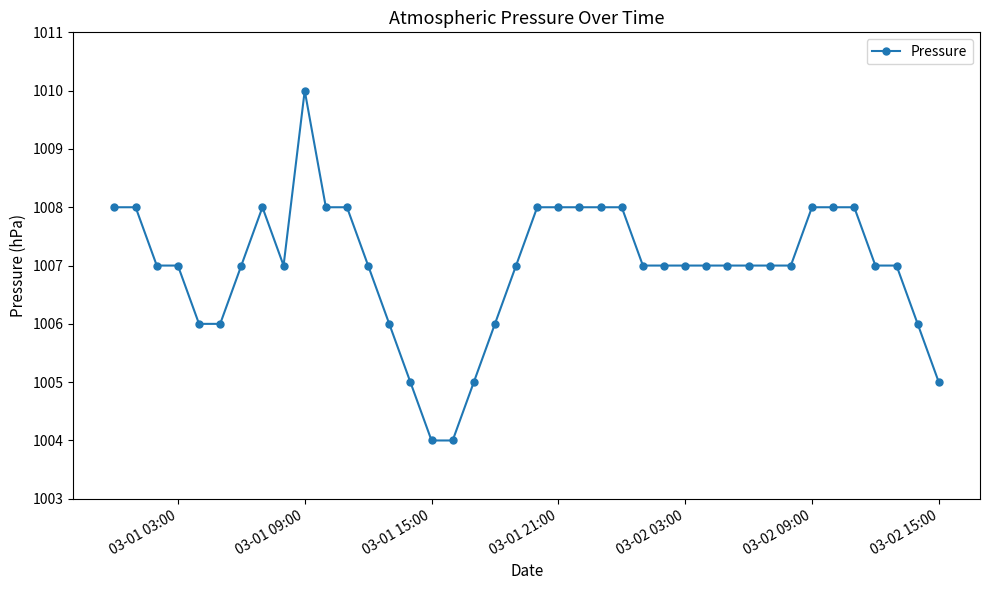

What is the greatest value displayed?

1010